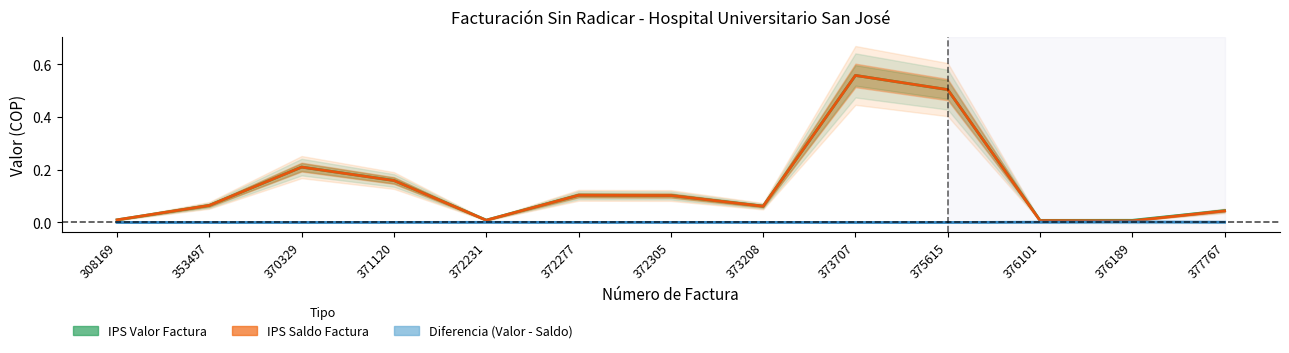

What are all the series names shown in the legend?

IPS Valor Factura, IPS Saldo Factura, Diferencia (Valor - Saldo)